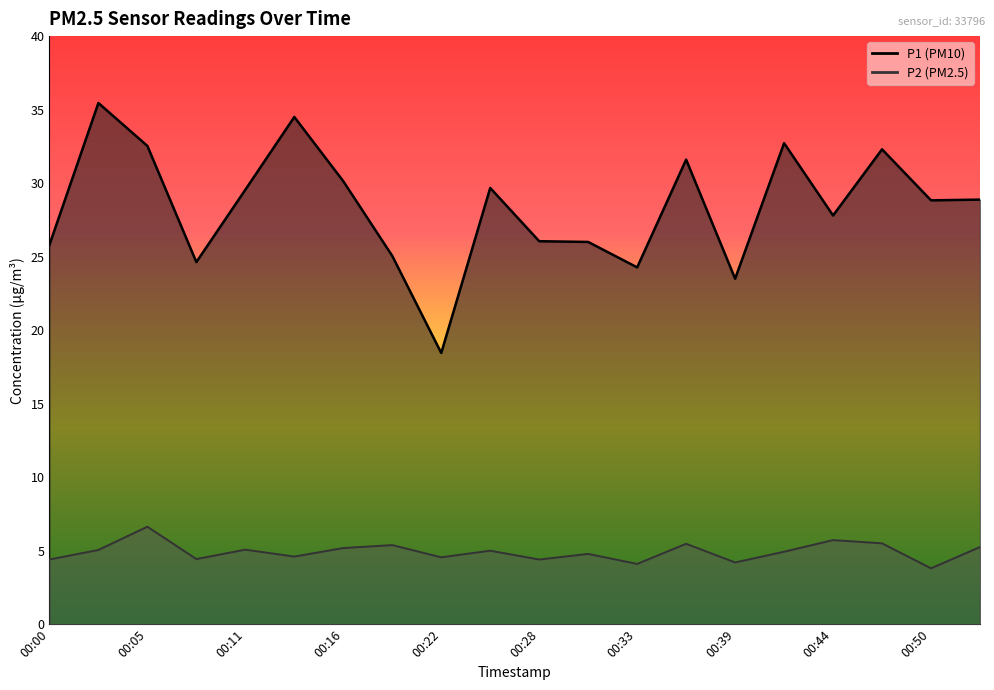

Rank the series by their maximum value, from highest to lowest.

P1, P2